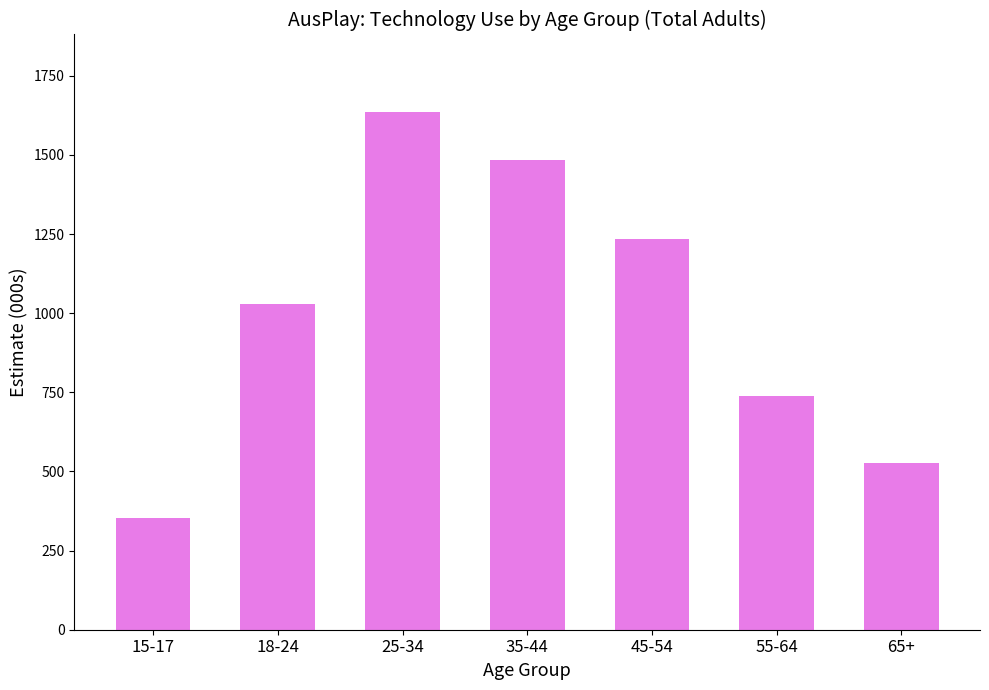

Rank the categories by value from lowest to highest.

15-17, 65+, 55-64, 18-24, 45-54, 35-44, 25-34